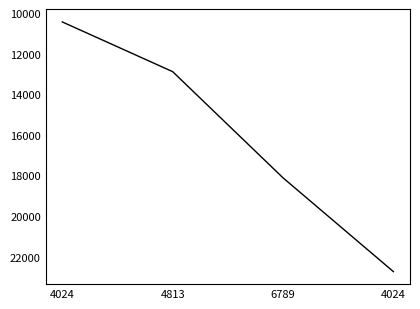

Does the chart display data point markers on the line(s)?

No